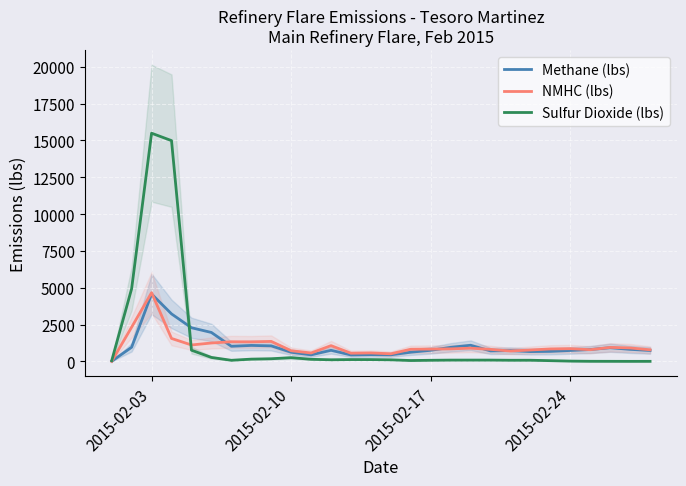

What is the highest value of the Sulfur Dioxide (lbs) series?

15488.0